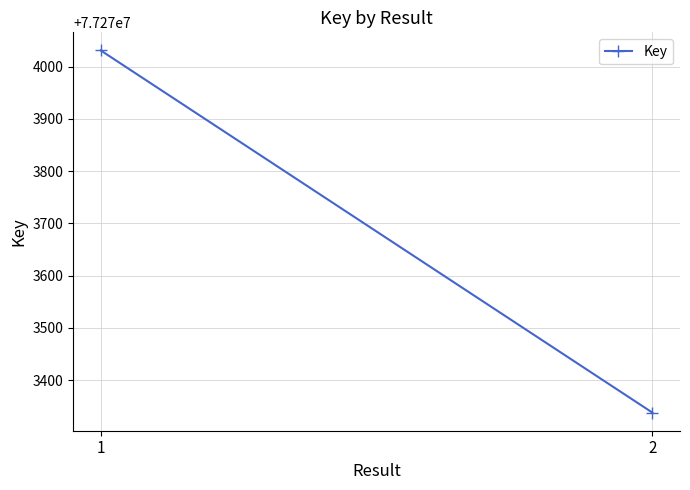

Reading right to left, extract all data points from this chart.

2=77273338	1=77274031